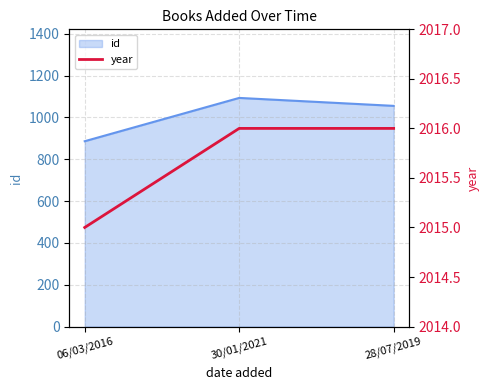

Which has a higher value, 28/07/2019 or 06/03/2016?

28/07/2019